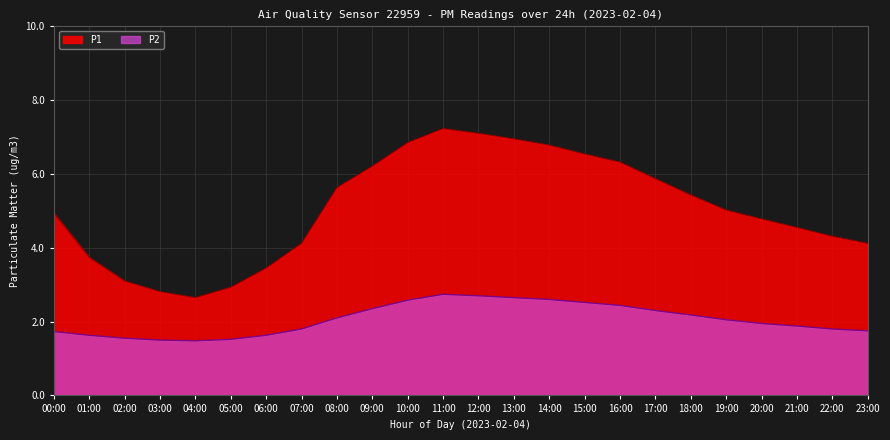

What is the lowest value of the P1 series?

2.6